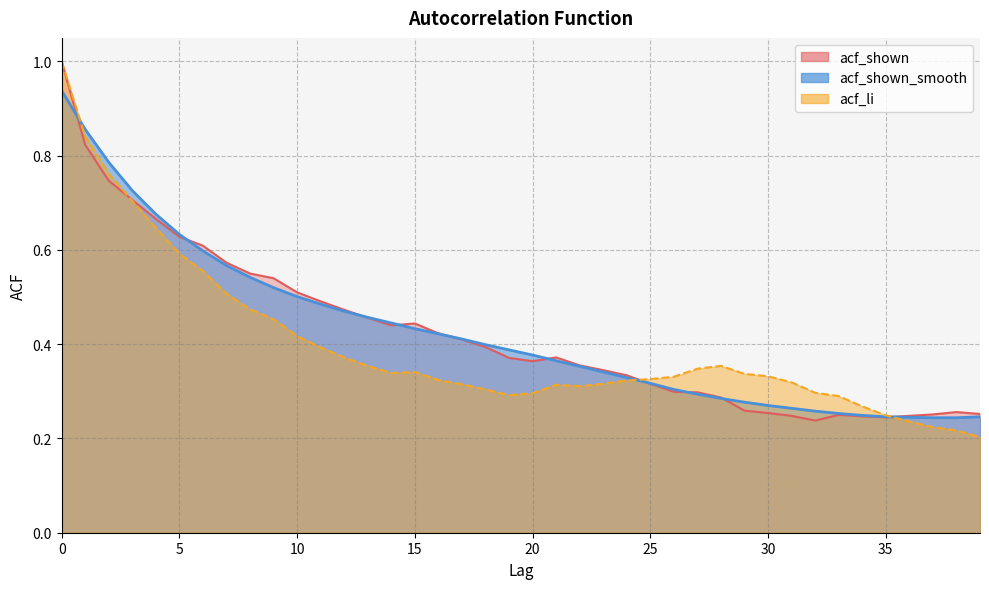

What is the minimum value shown in the chart?

0.2